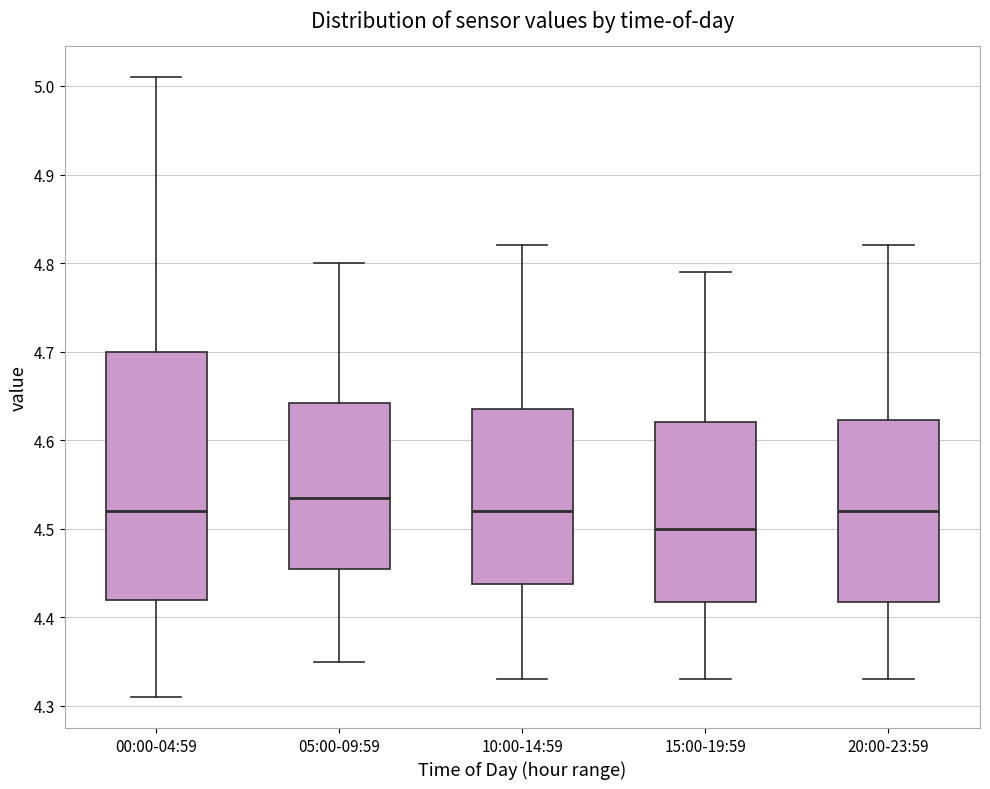

Where is the upper edge of the box for 20:00-23:59 on the y-axis? The values are not printed on the chart, so give them approximately, as read against the axis.

4.62